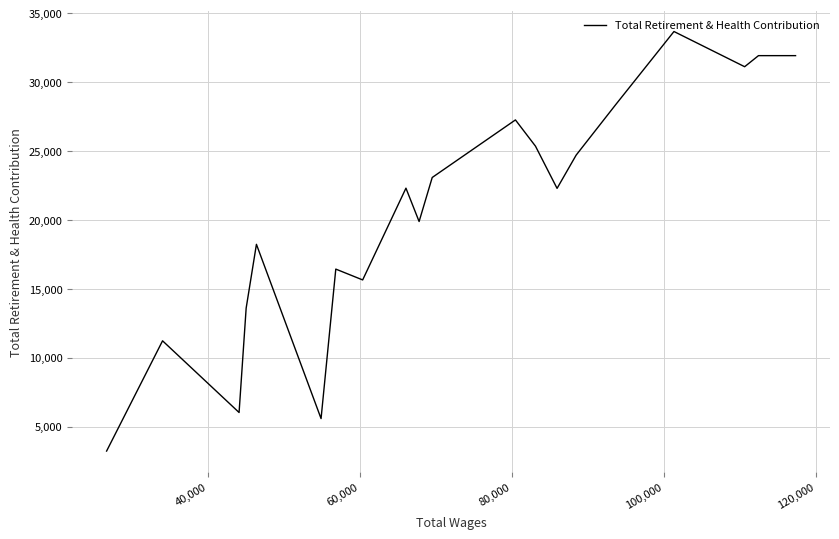

Is it true that the value at 120,000 is 6282?

False